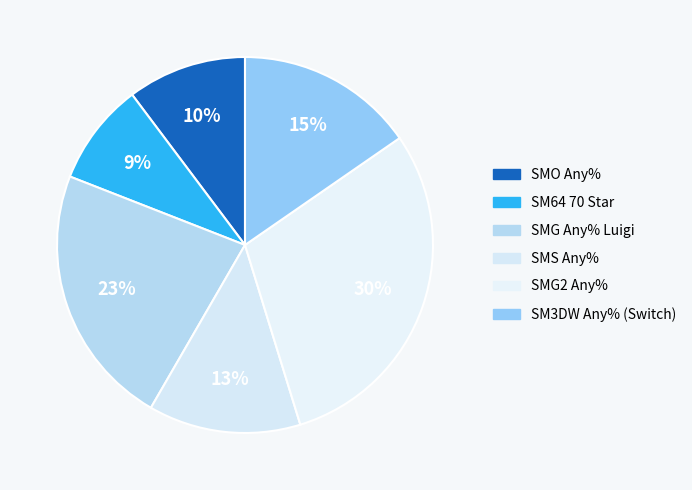

Which category has the biggest portion of the pie?

SMG2 Any%